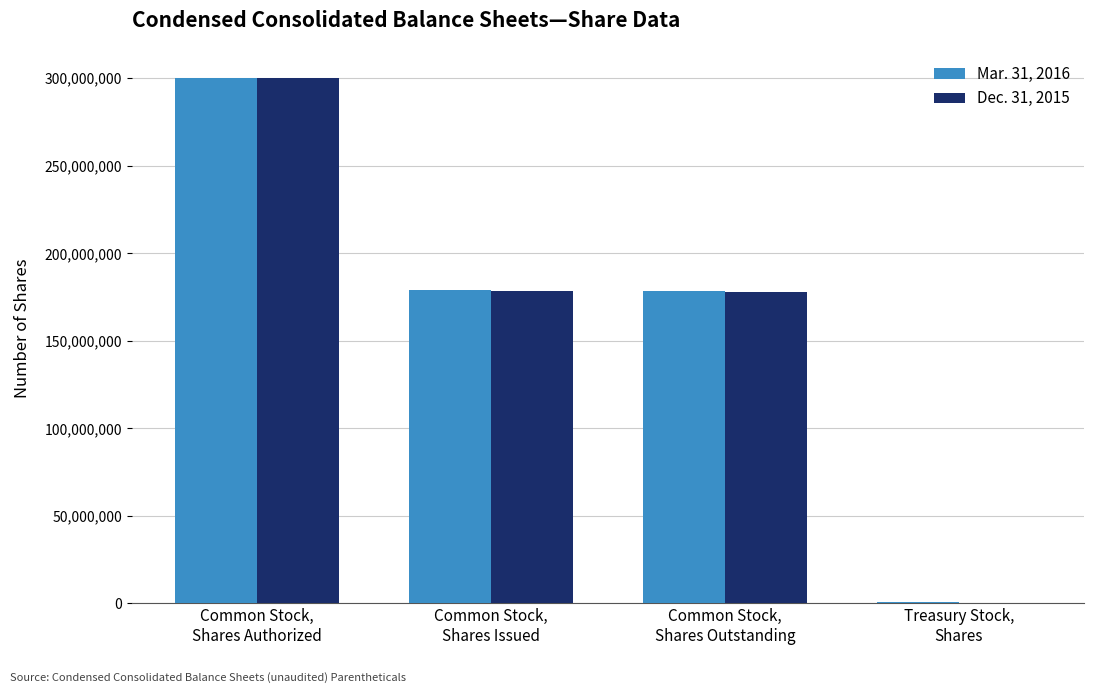

The value of Dec. 31, 2015 at Common Stock,
Shares Authorized is 300000000. True or false?

True